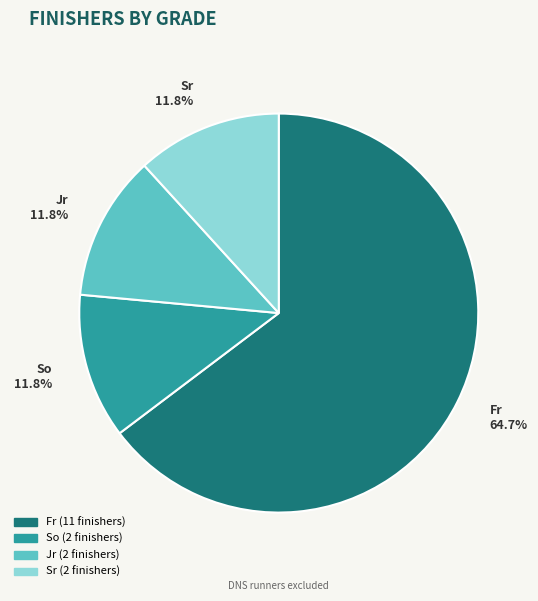

How many slices are in this pie chart?

4